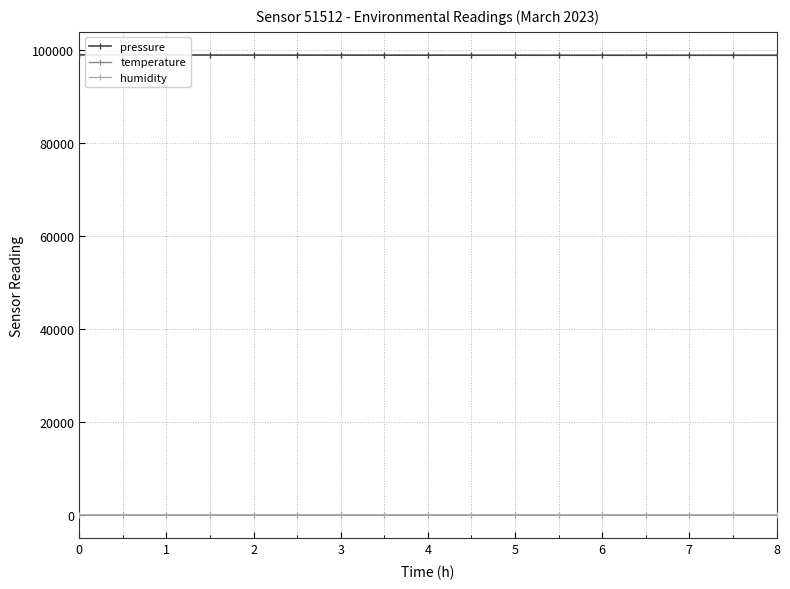

What is the maximum value shown in the chart?

98939.5